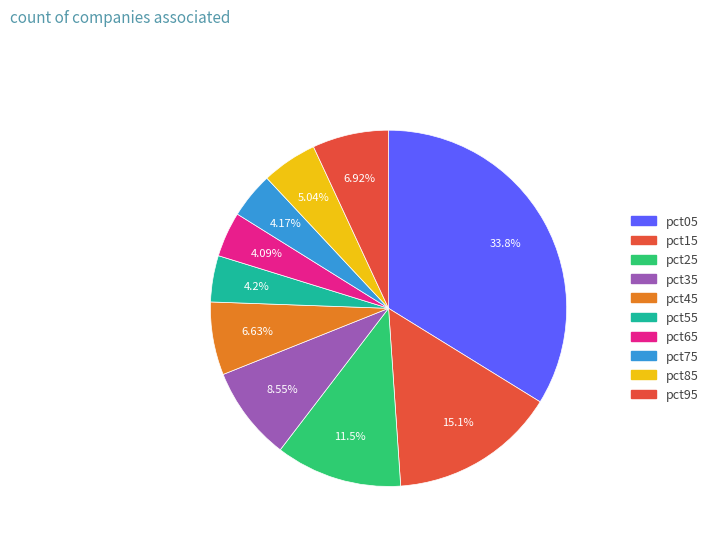

Does pct45 account for over 50% of the chart?

No